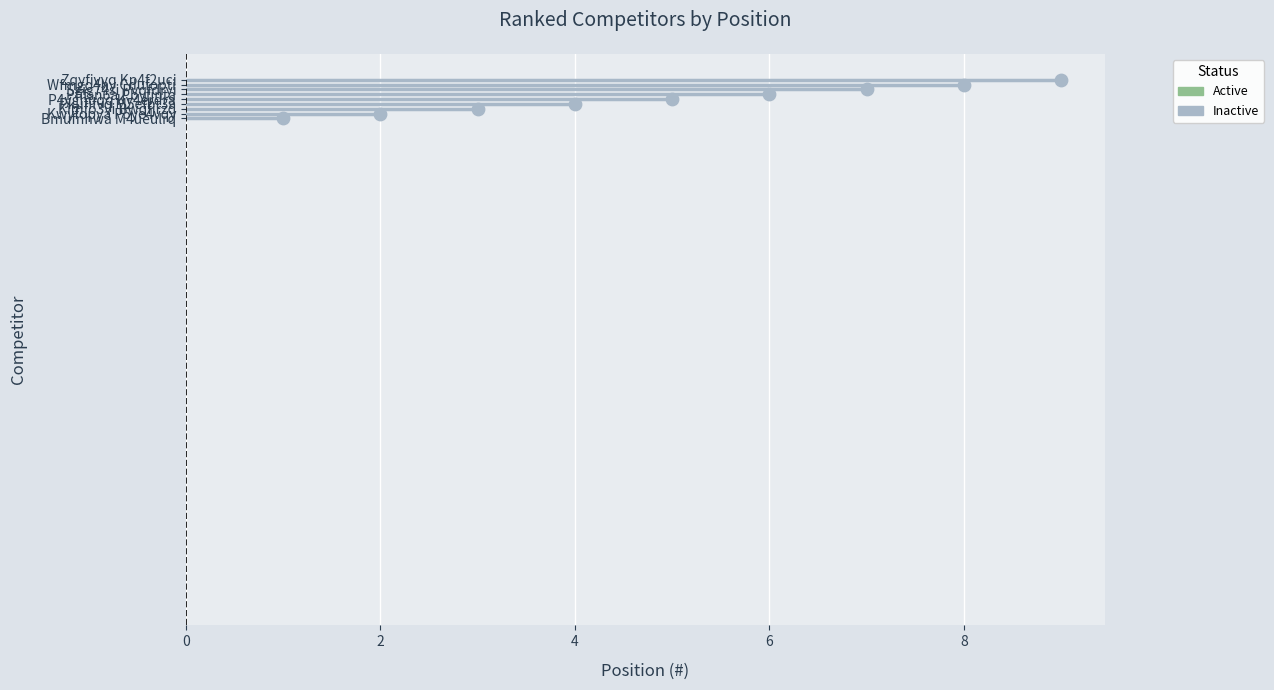

What is the ratio of the value at Wfmgo4hy Cdufopti to the value at Kwyfopya P5ye4vqy?

4.0